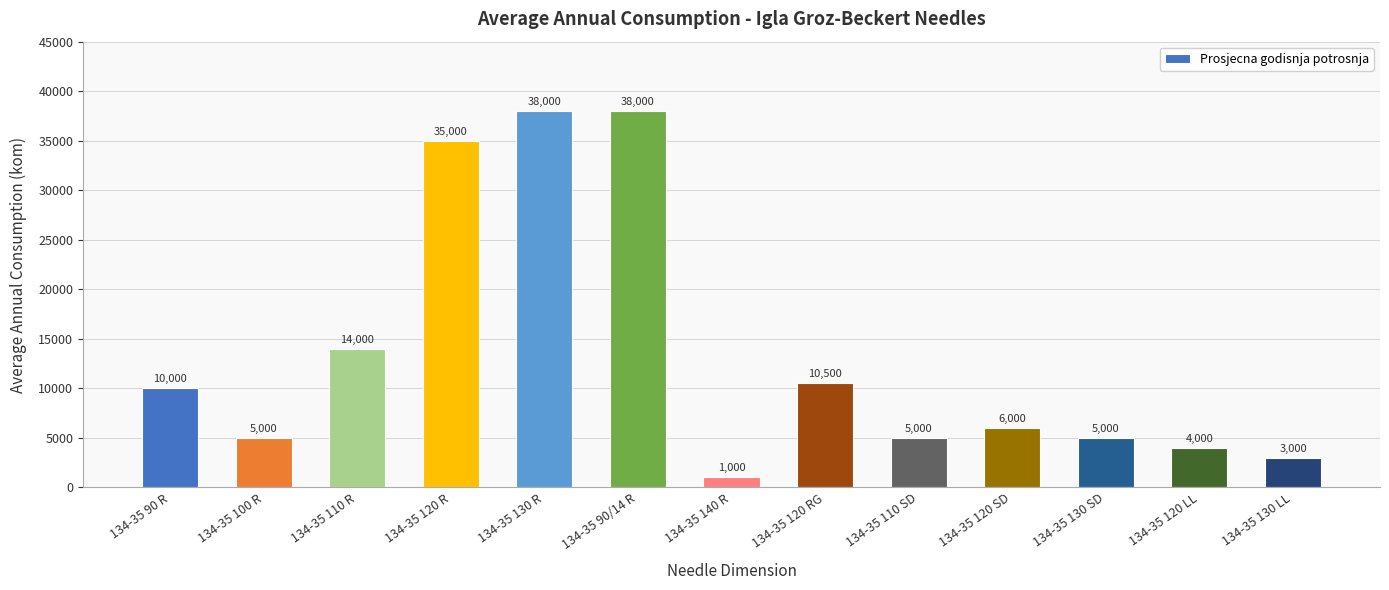

What is the maximum value shown in the chart?

38000